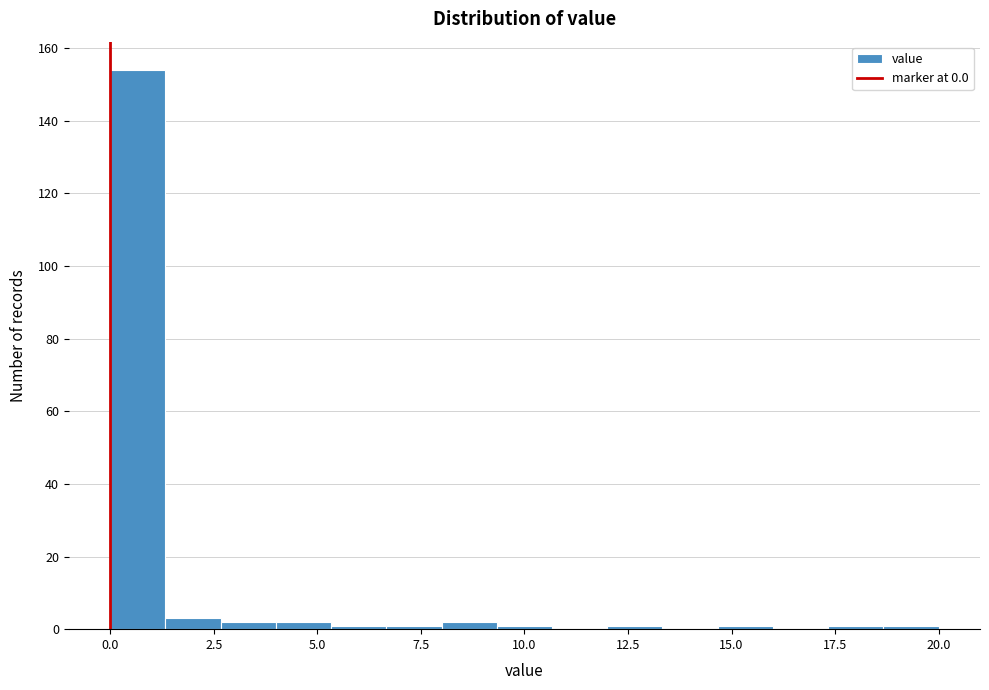

Around what value on the x-axis is the tallest bar? Give the approximate position of its centre, as read against the axis.

0.5